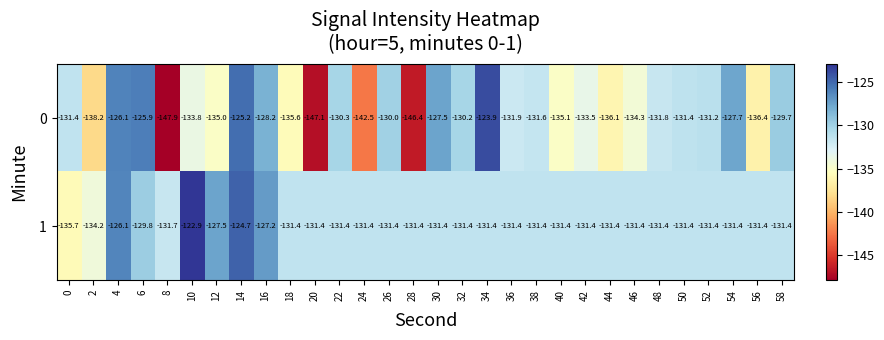

What is the difference between the maximum and minimum values in the 0 series?

24.0